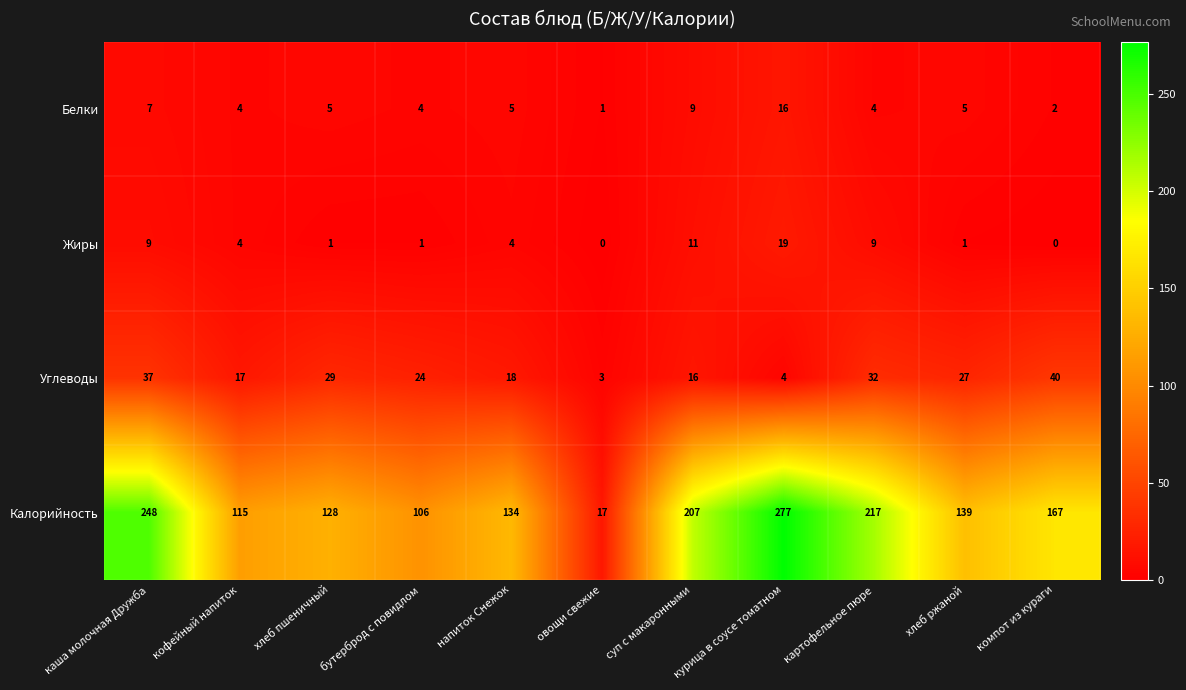

What is the greatest value displayed?

277